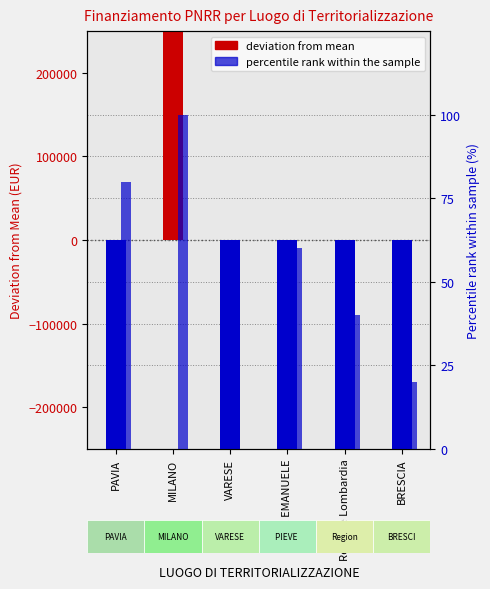

How many values in Percentile rank are above zero?

5